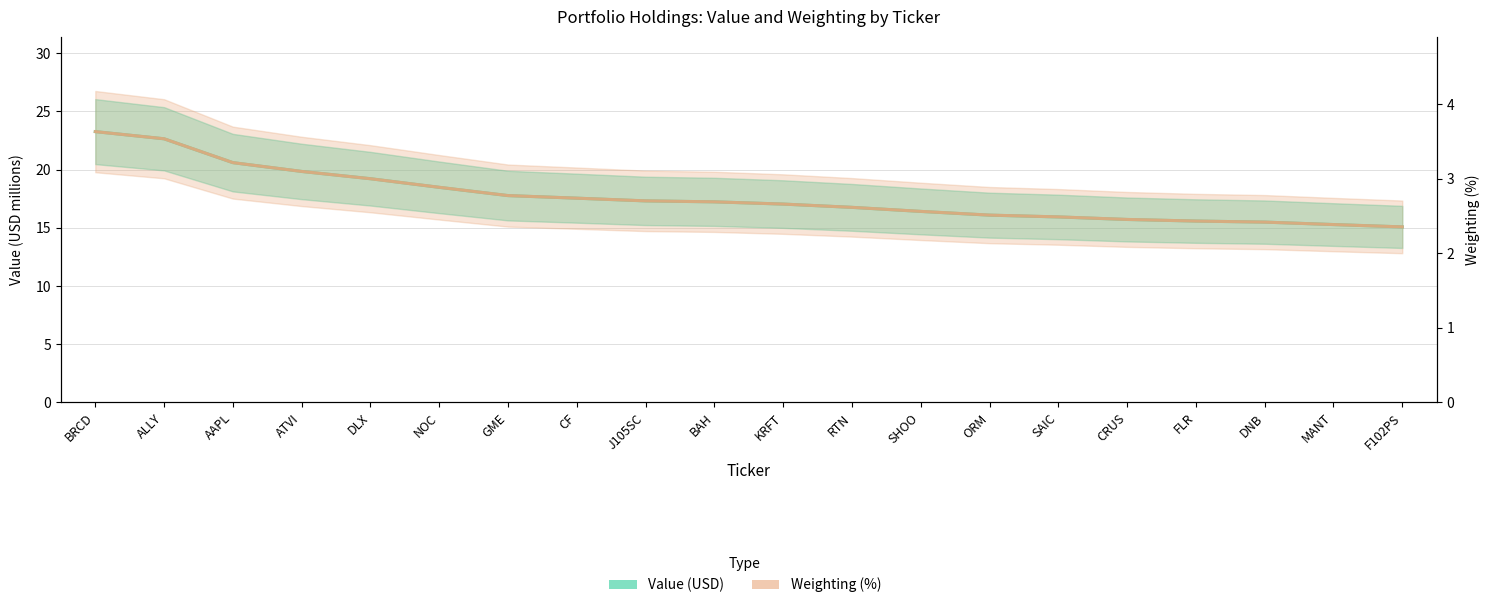

The value of Value at GME is 17.8. True or false?

True